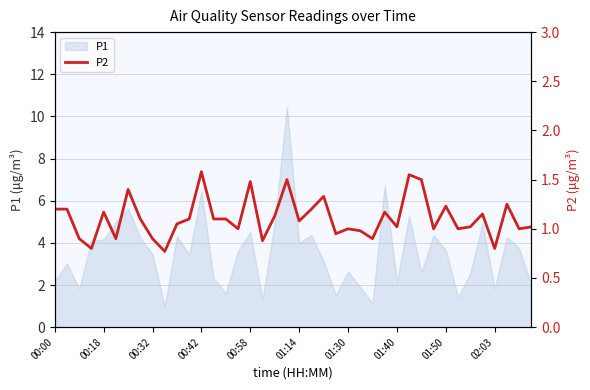

The chart shows a value of 1.5 at 30. True or false?

True